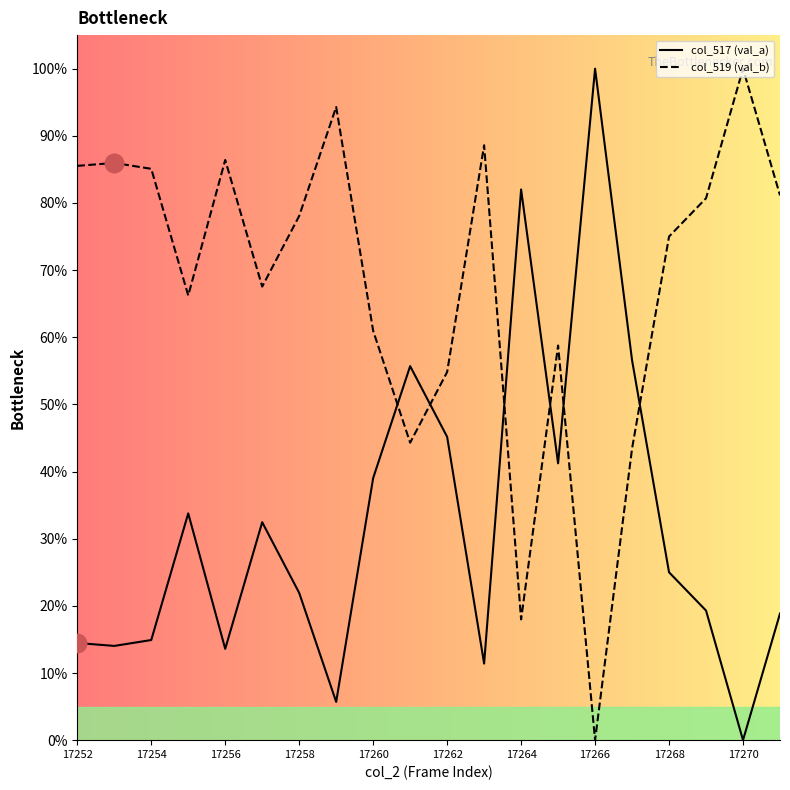

What are all the series names shown in the legend?

col_517 (val_a), col_519 (val_b)